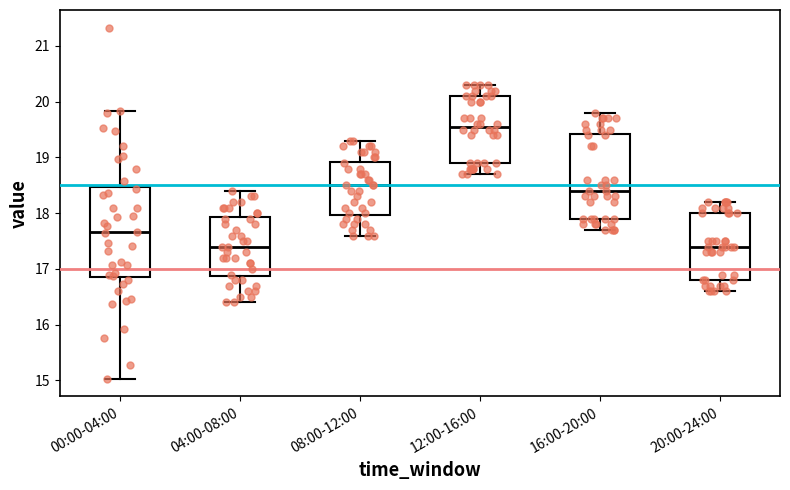

Where does the upper whisker of the box for 08:00-12:00 end on the y-axis? The values are not printed on the chart, so give them approximately, as read against the axis.

19.3